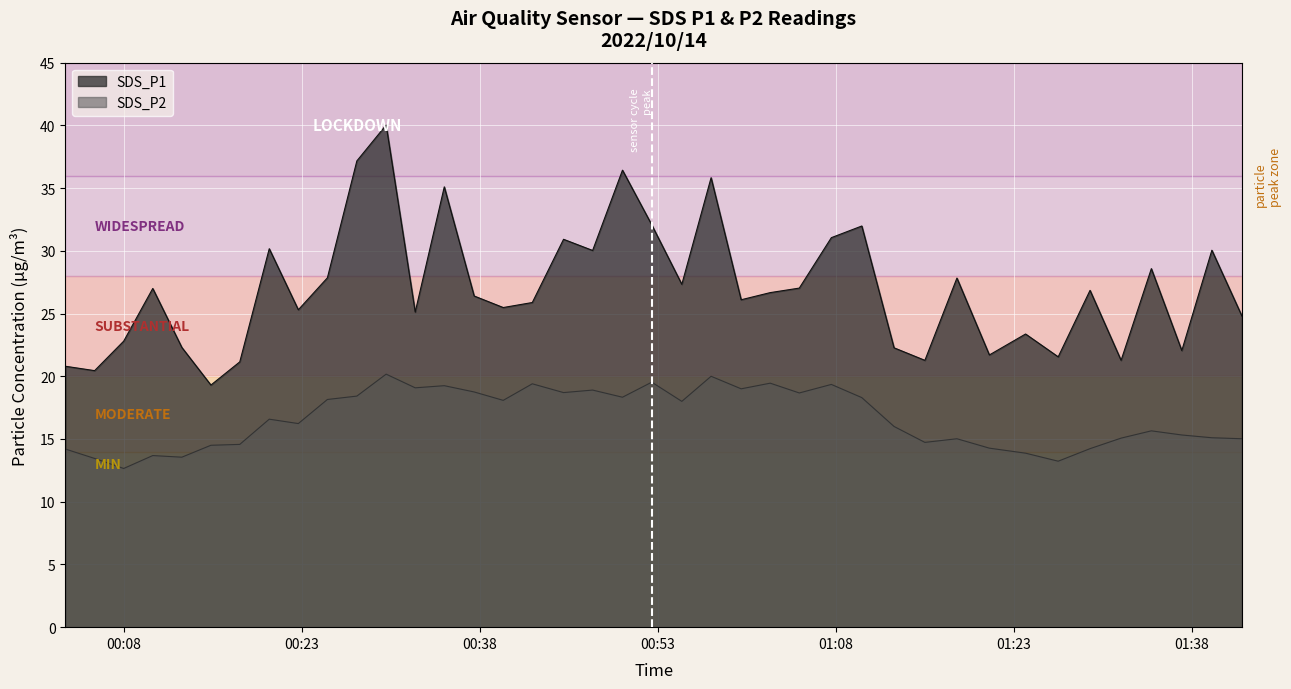

What is the label of the 11th point from the left?

2022/10/14 00:27:39